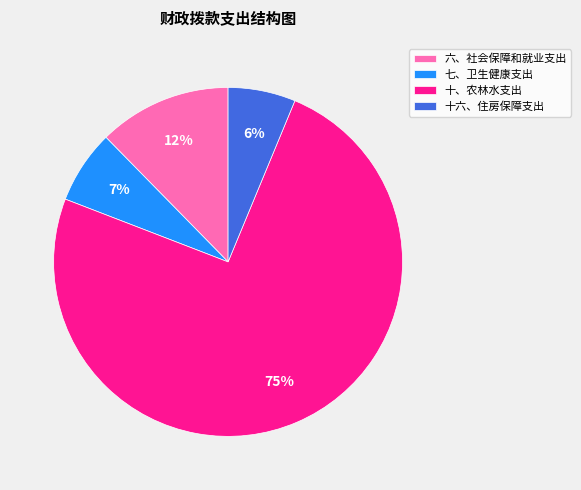

Do 六、社会保障和就业支出 and 十、农林水支出 together represent more than half of the pie?

Yes